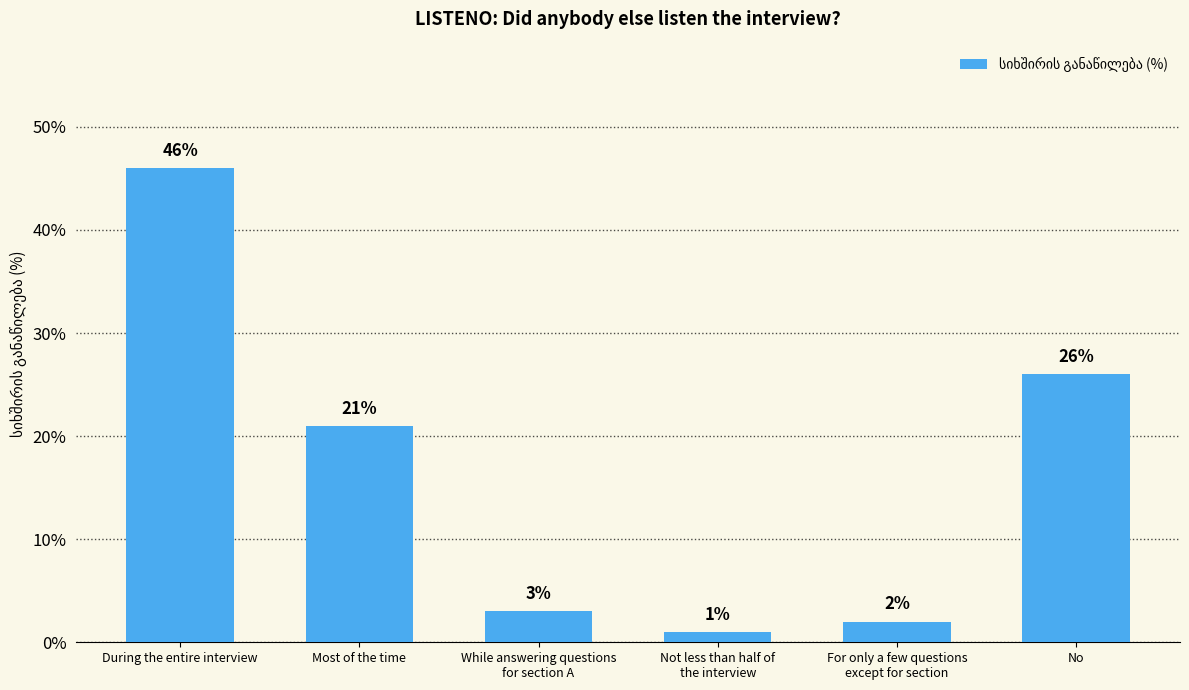

The chart shows a value of 2 at For only a few questions
except for section. True or false?

True